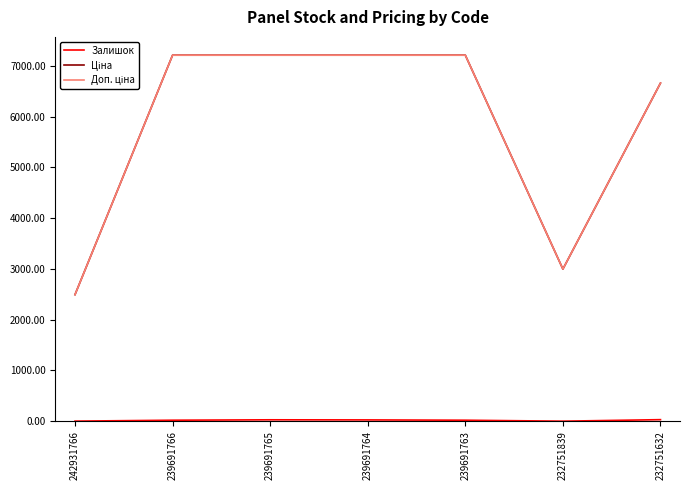

How many lines are shown in the chart?

3